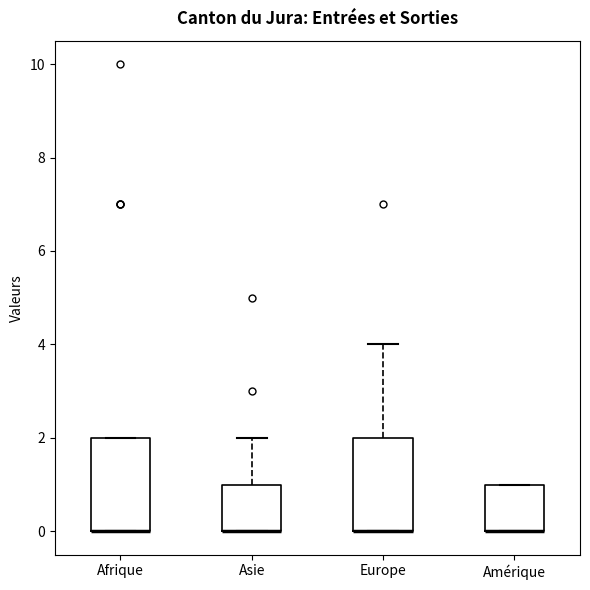

Where is the upper edge of the box for Amérique on the y-axis? The values are not printed on the chart, so give them approximately, as read against the axis.

1